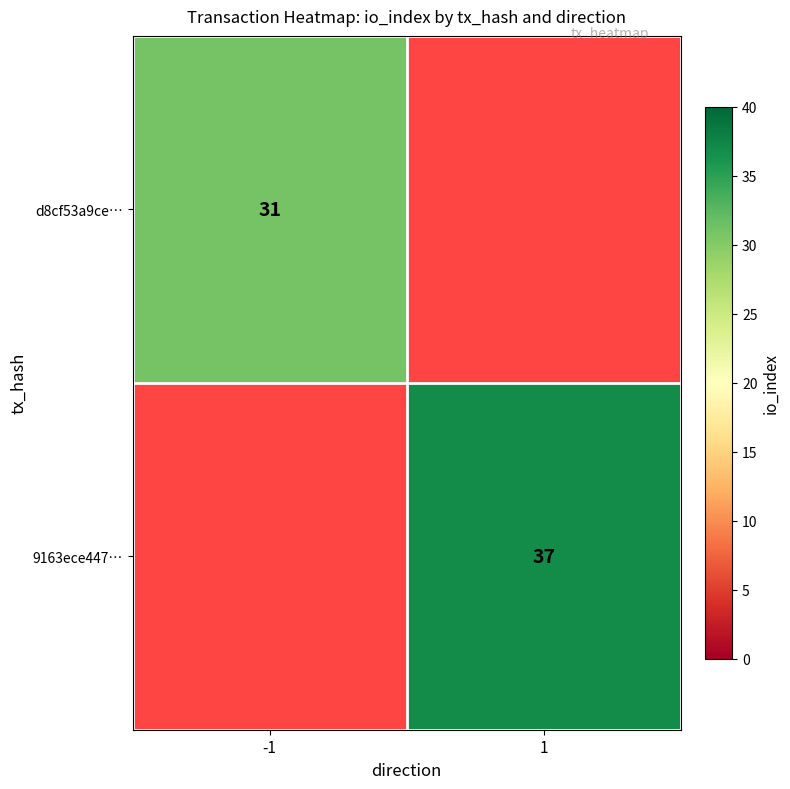

The value of 9163ece447… at 1 is 12. True or false?

False